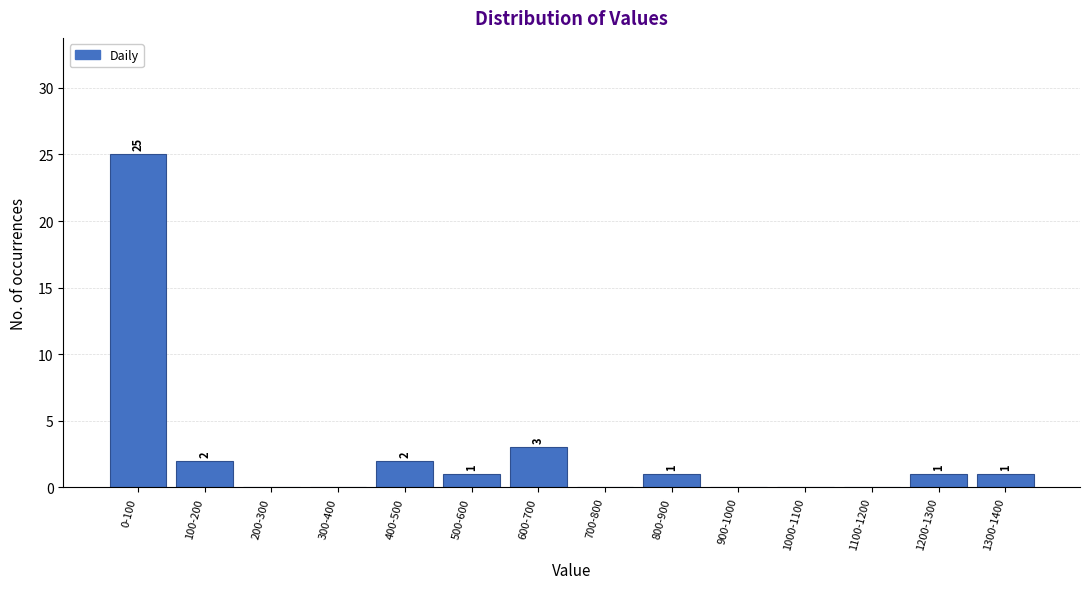

Reading right to left, extract all data points from this chart.

1300-1400=1	1200-1300=1	1100-1200=0	1000-1100=0	900-1000=0	800-900=1	700-800=0	600-700=3	500-600=1	400-500=2	300-400=0	200-300=0	100-200=2	0-100=25